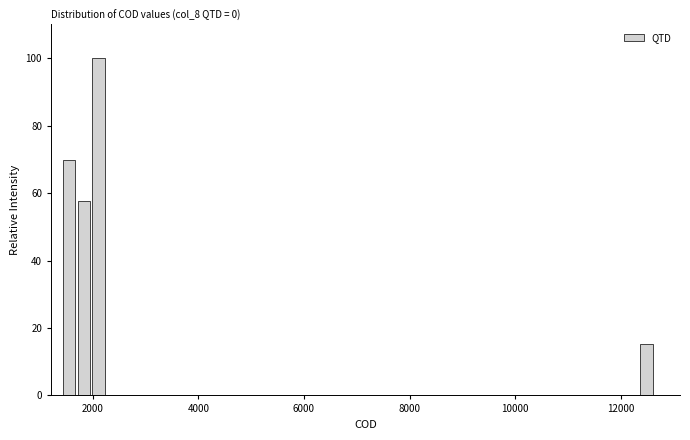

Read against the x-axis, roughly where is the centre of the tallest bar?

2200